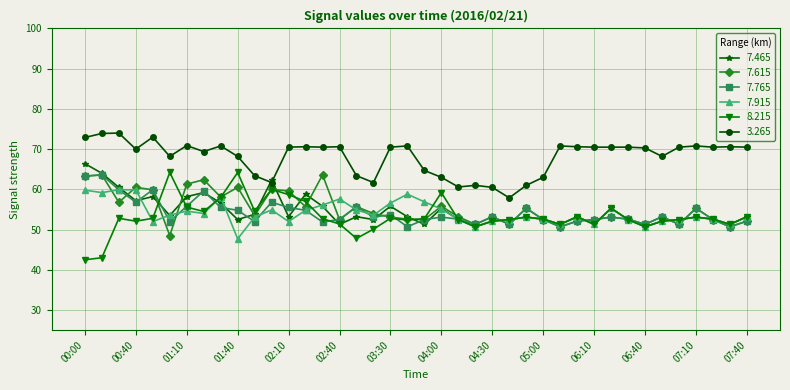

What is the value of the 7.465 point at the 40th from the left?

53.2